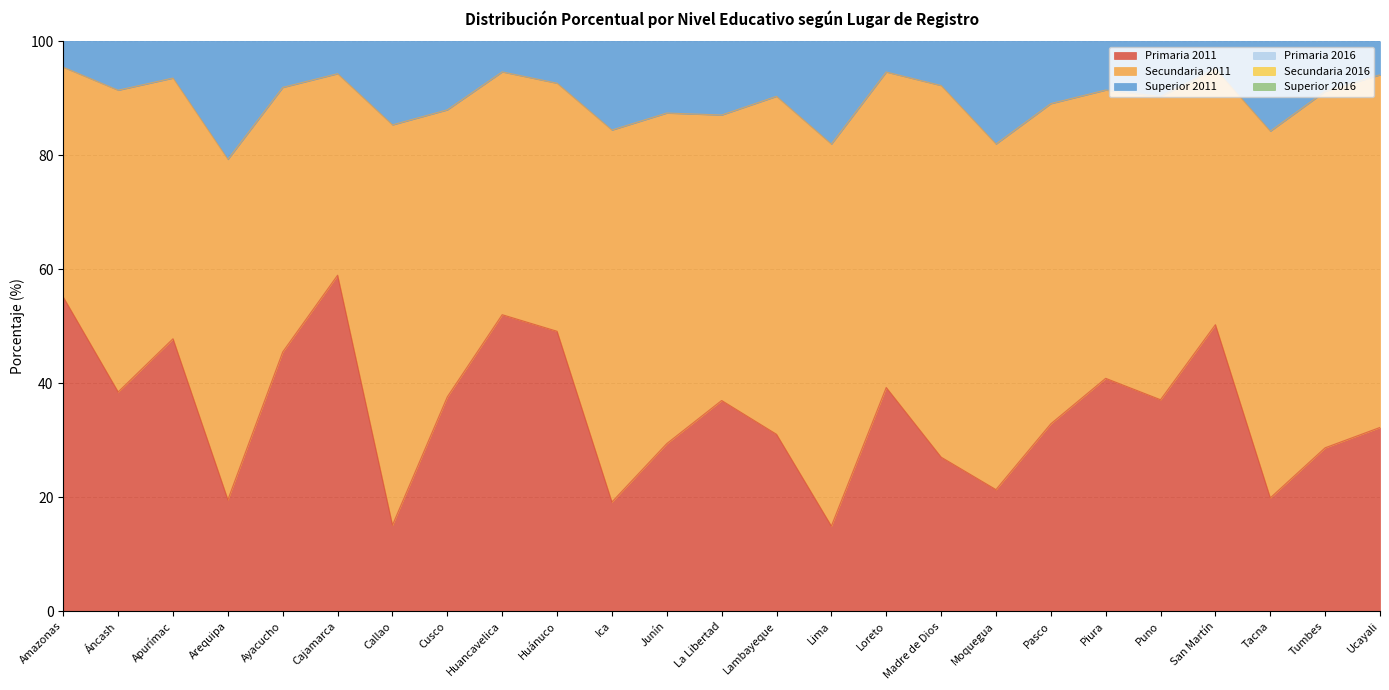

Is it true that Primaria 2016 equals 246.6 at Amazonas?

False